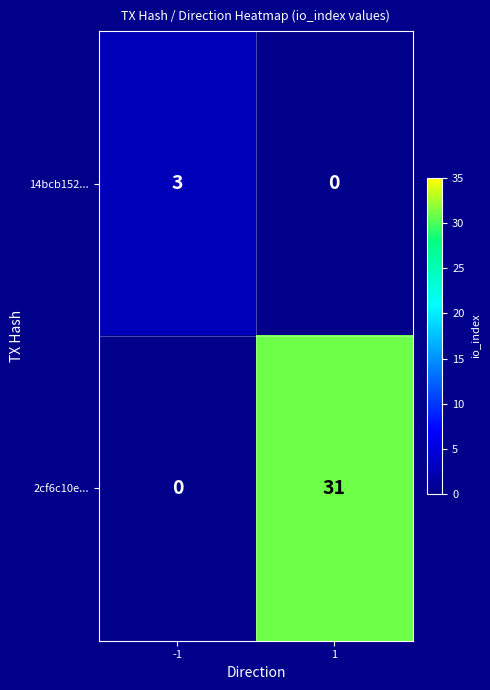

How many data points does each series have?

2